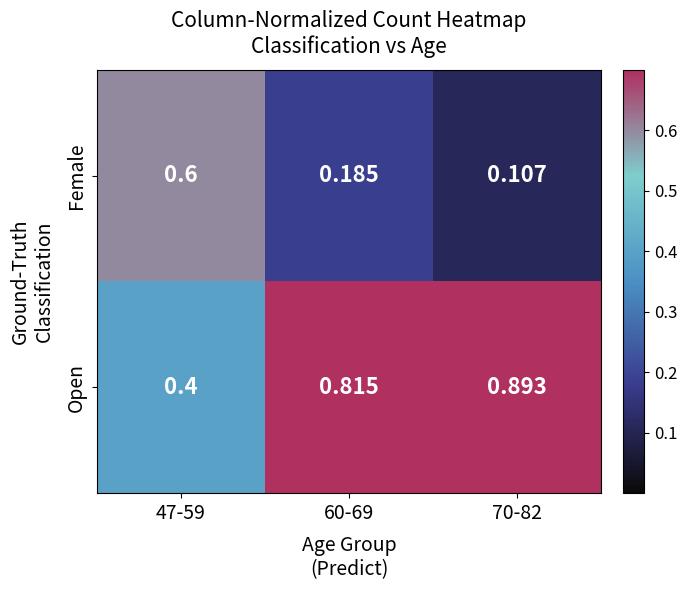

Is the value of Open at 60-69 greater than the value of Female at 47-59?

Yes